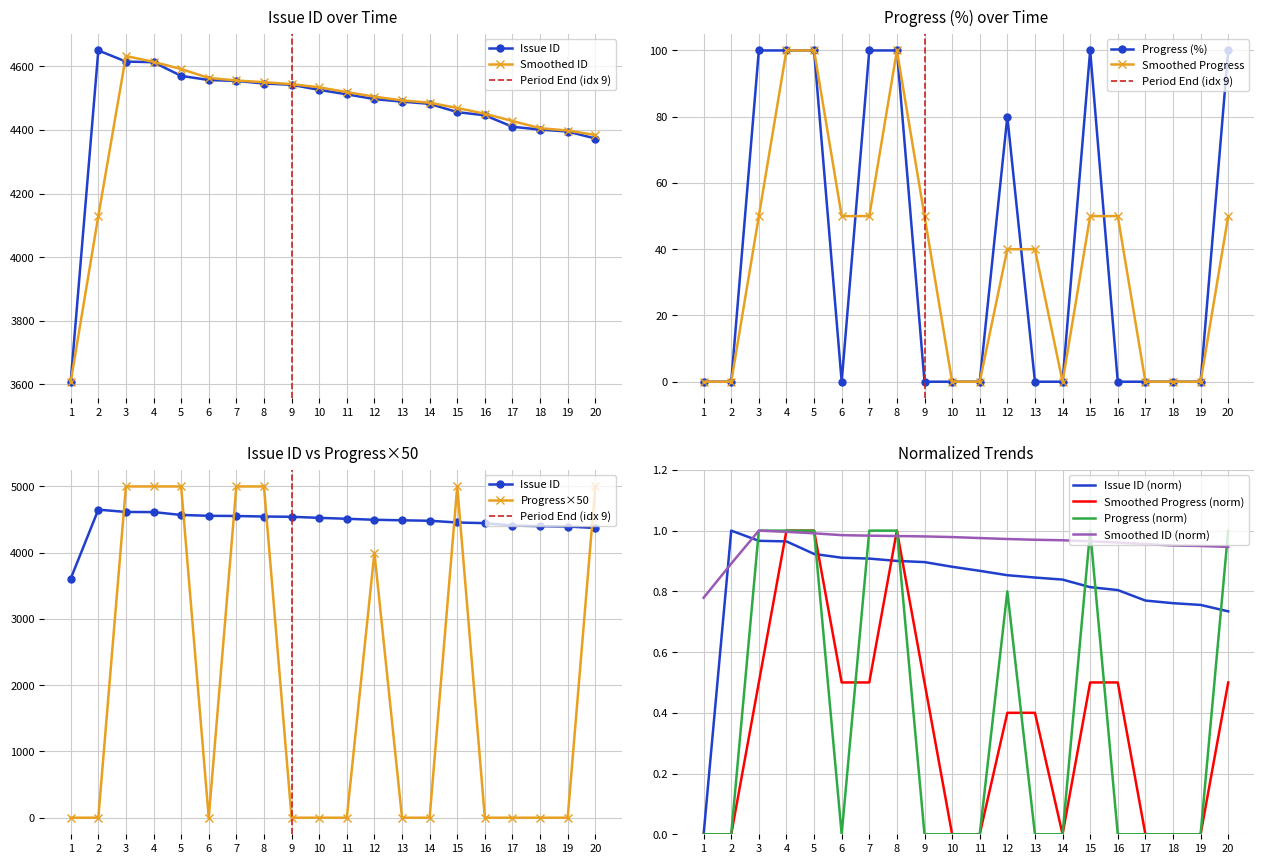

True or false: Progress (%) has a value of 63 at 16.

False